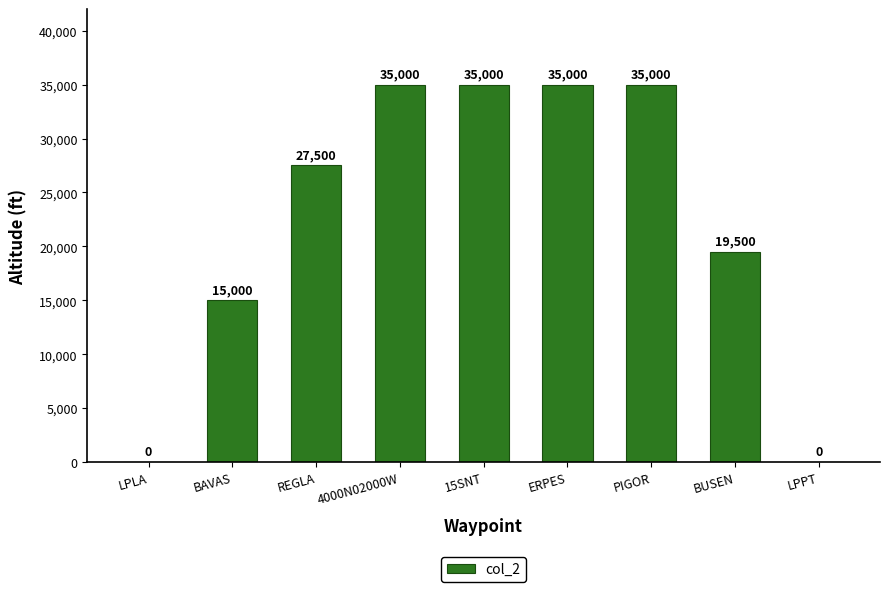

How many values are between 15000 and 35000?

7